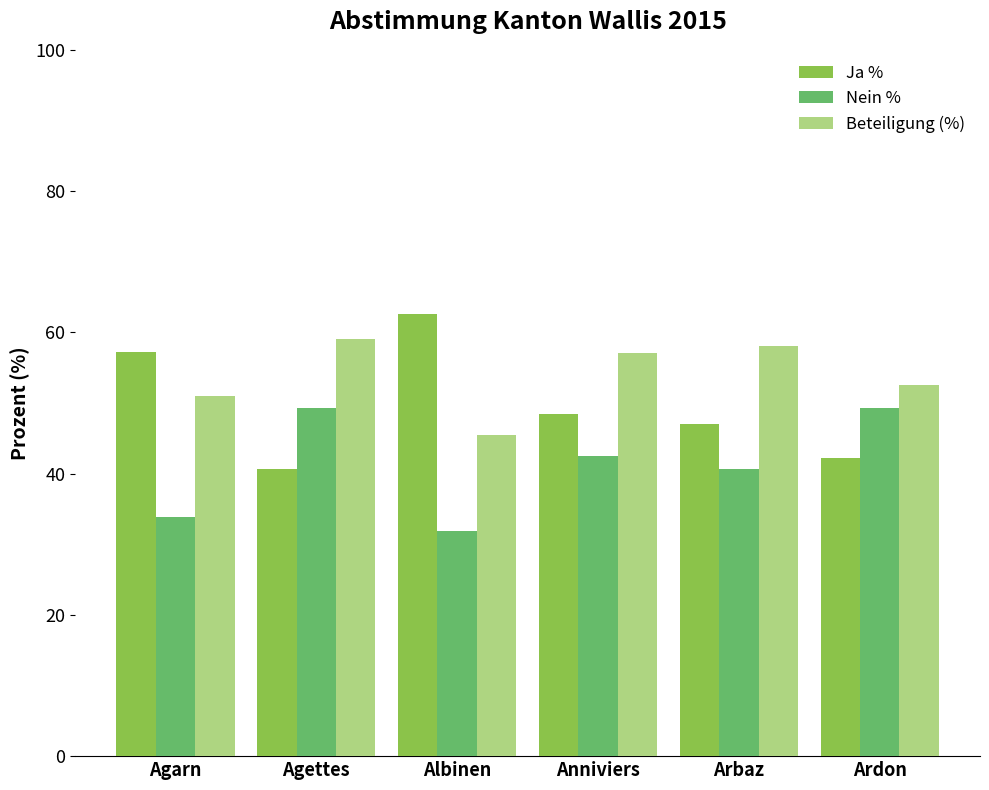

Is it true that Ja % equals 11.1 at Anniviers?

False